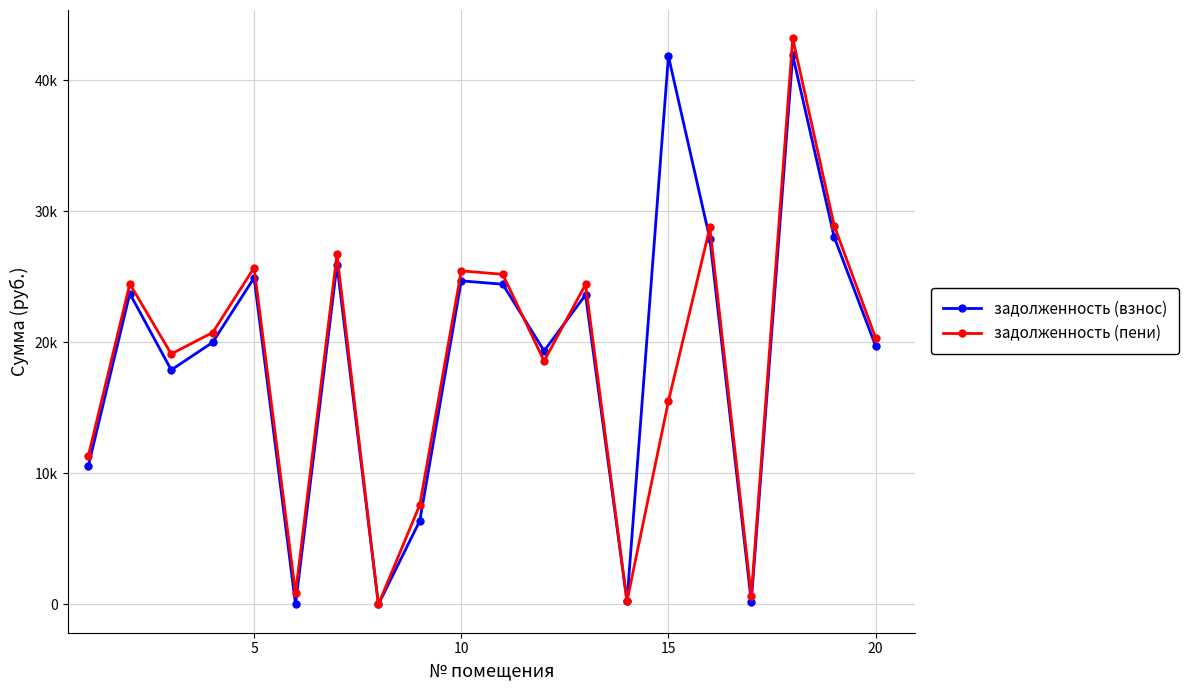

Is this an area chart (filled region under the line)?

No